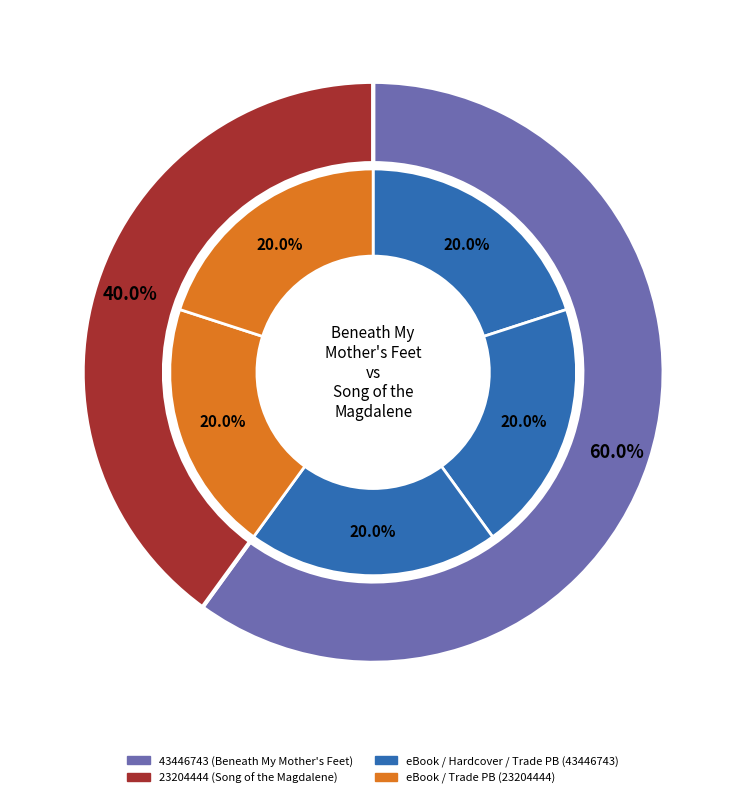

True or false: 43446743 accounts for 51% of the total.

False